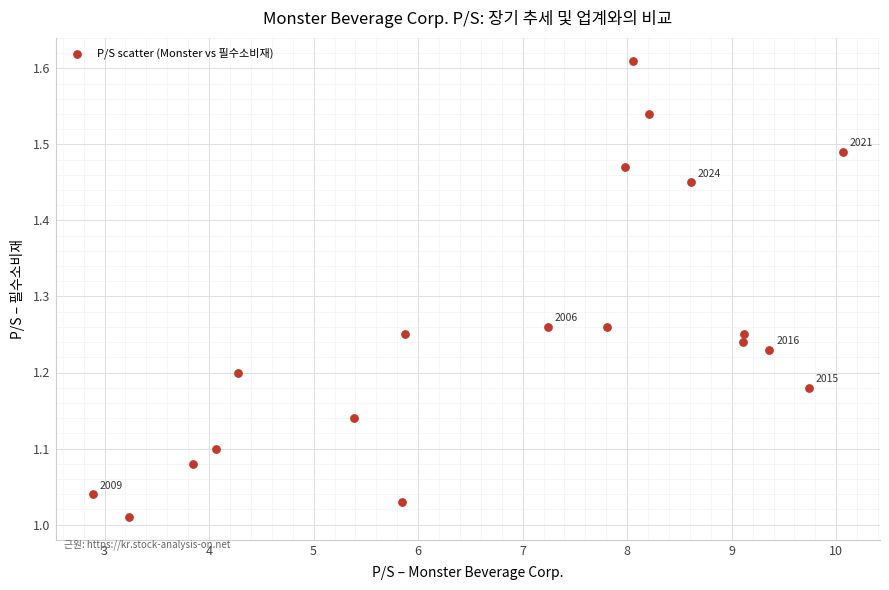

What is the range of X values (max minus min)?

7.2